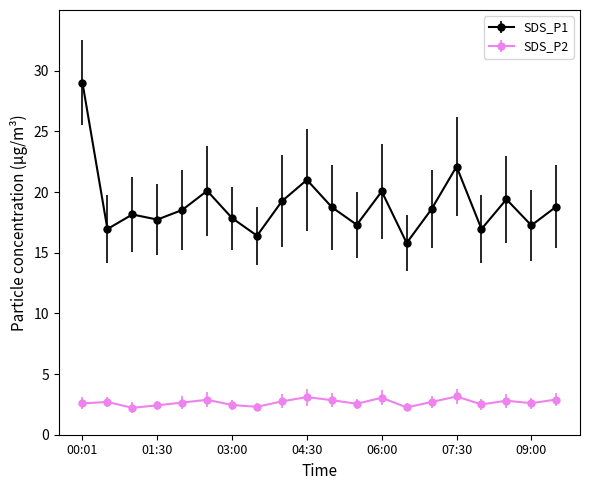

At how many categories does at least one series exceed 5?

20